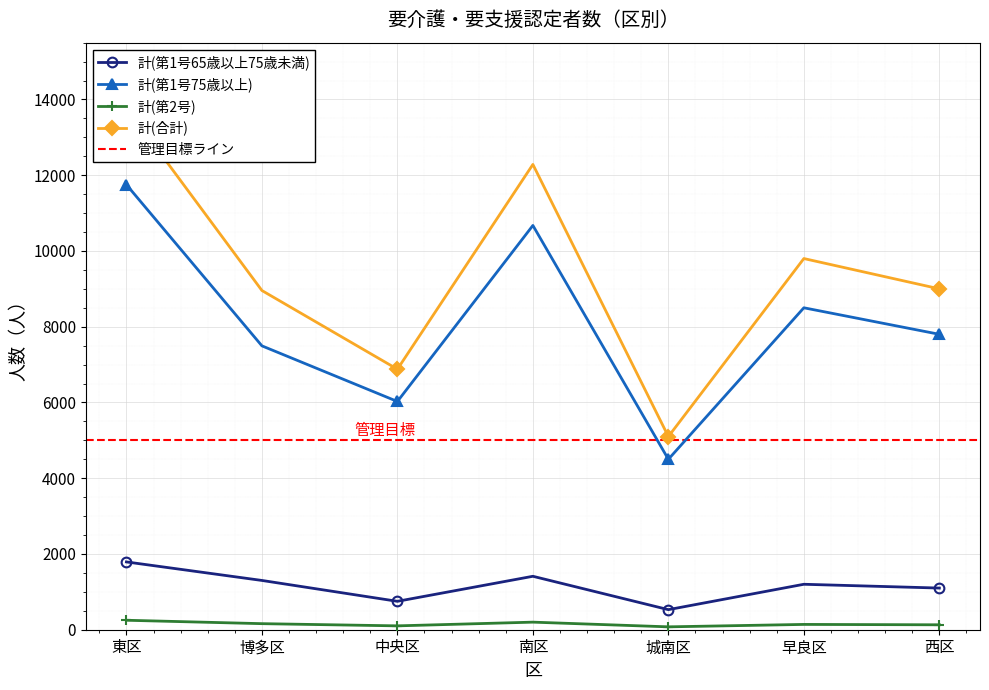

What is the approximate value of 計(第1号75歳以上) at 南区?

10674